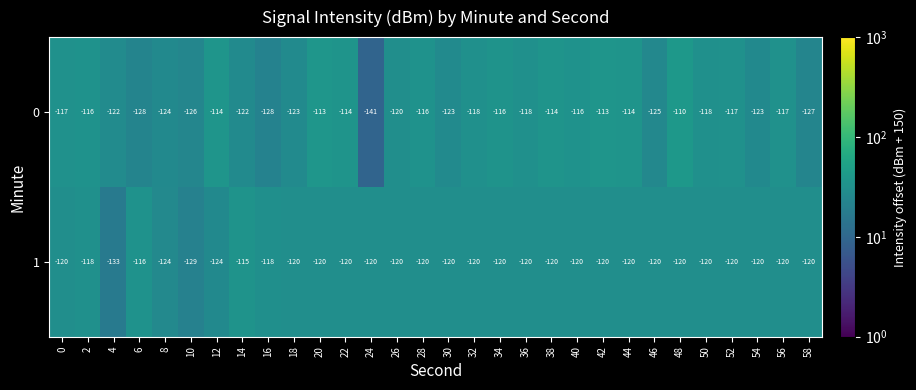

True or false: 0 has a value of -123 at 54.

True